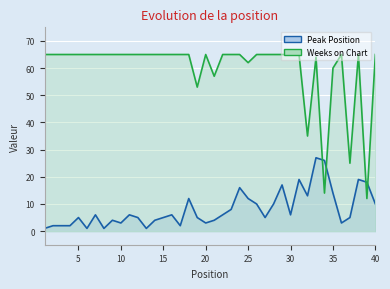

Rank the series at 33 from lowest to highest value.

Peak Position, Weeks on Chart